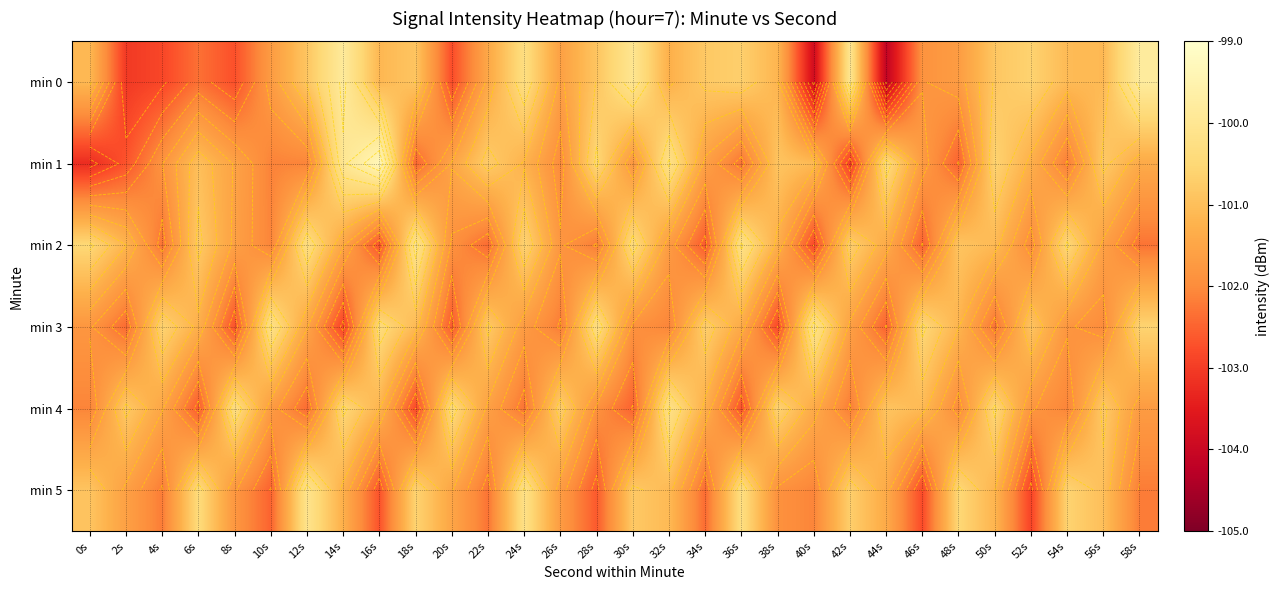

List the series in order of their peak value, lowest first.

min 4, min 2, min 3, min 5, min 0, min 1